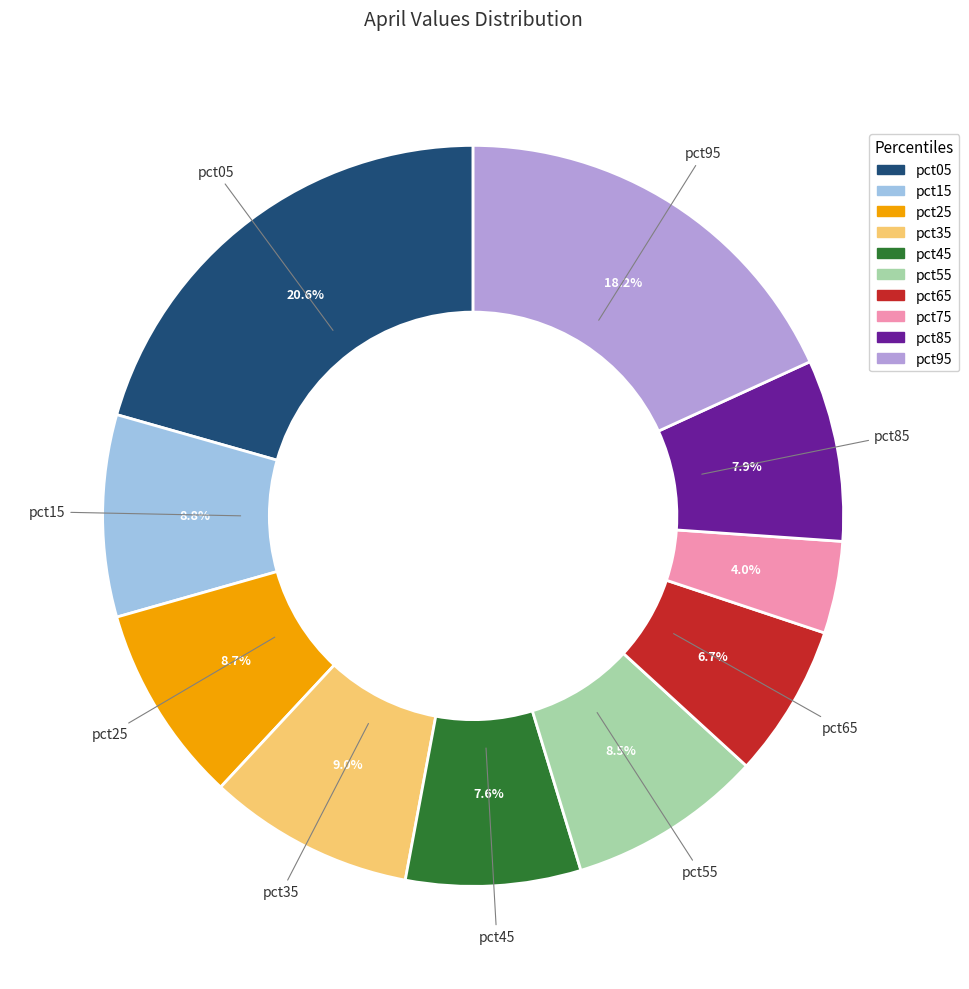

Does any single category account for the majority?

No